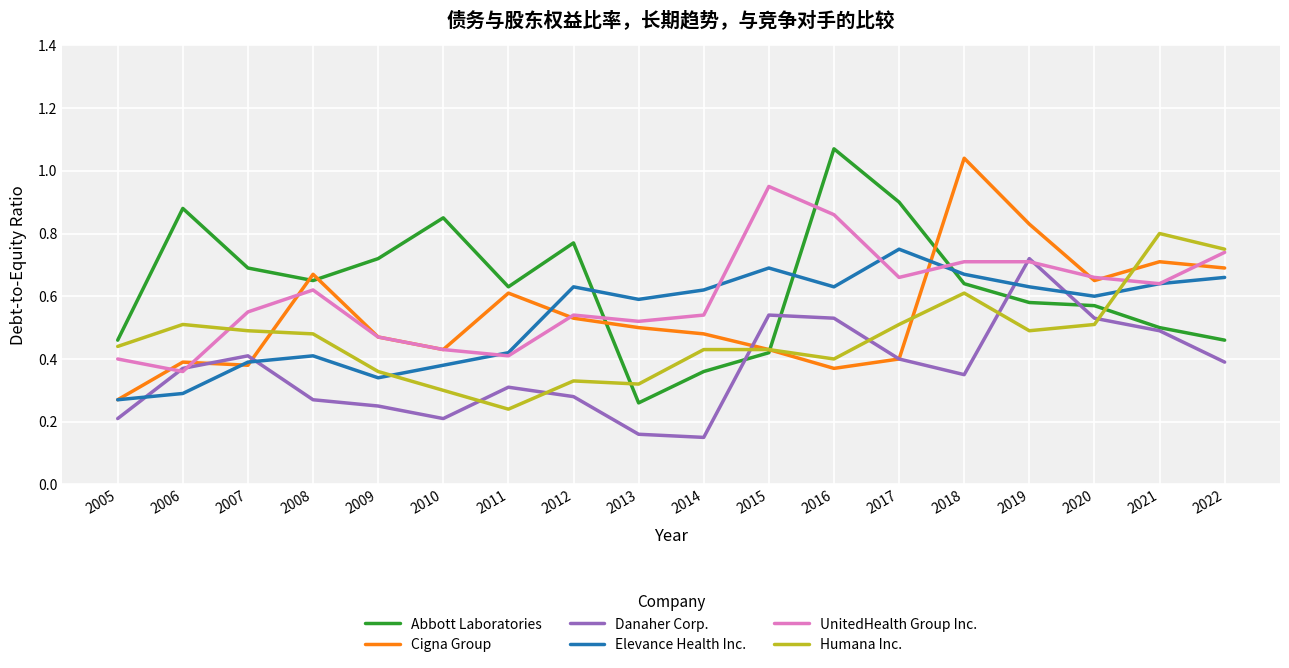

Which series has the largest total across all categories?

Abbott Laboratories